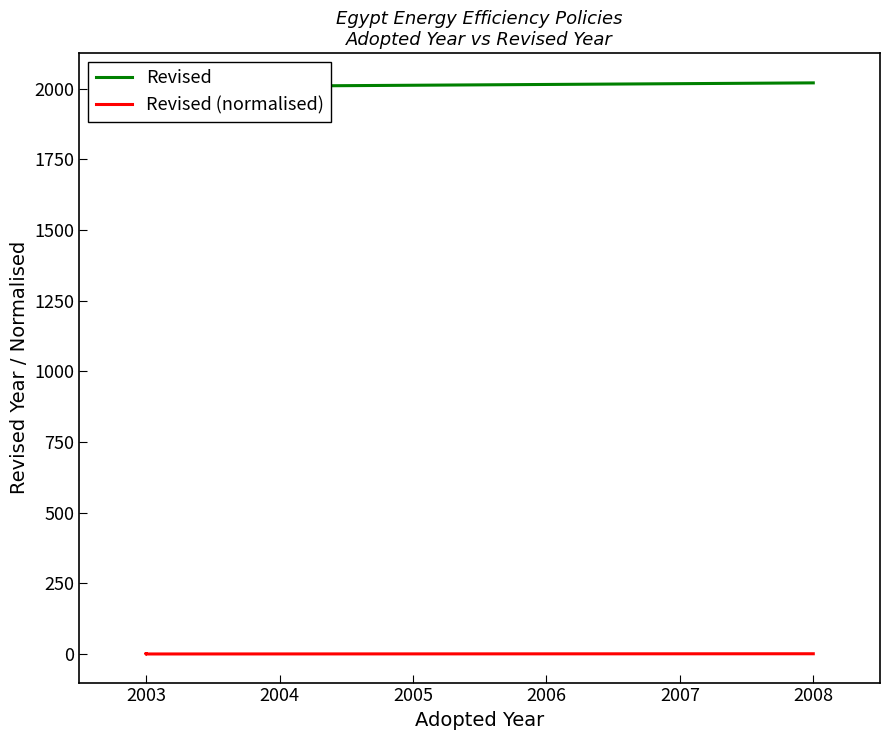

What is the difference between the highest and lowest values at 2003?

2023.0